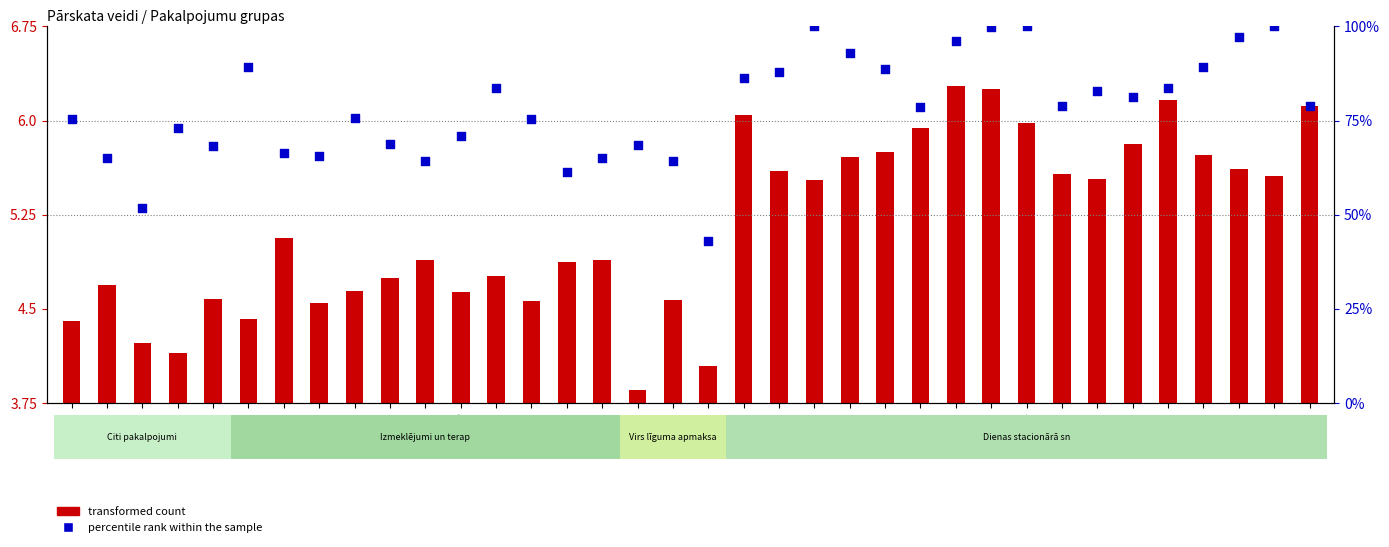

Between AP116 and AP114, which is larger?

AP114